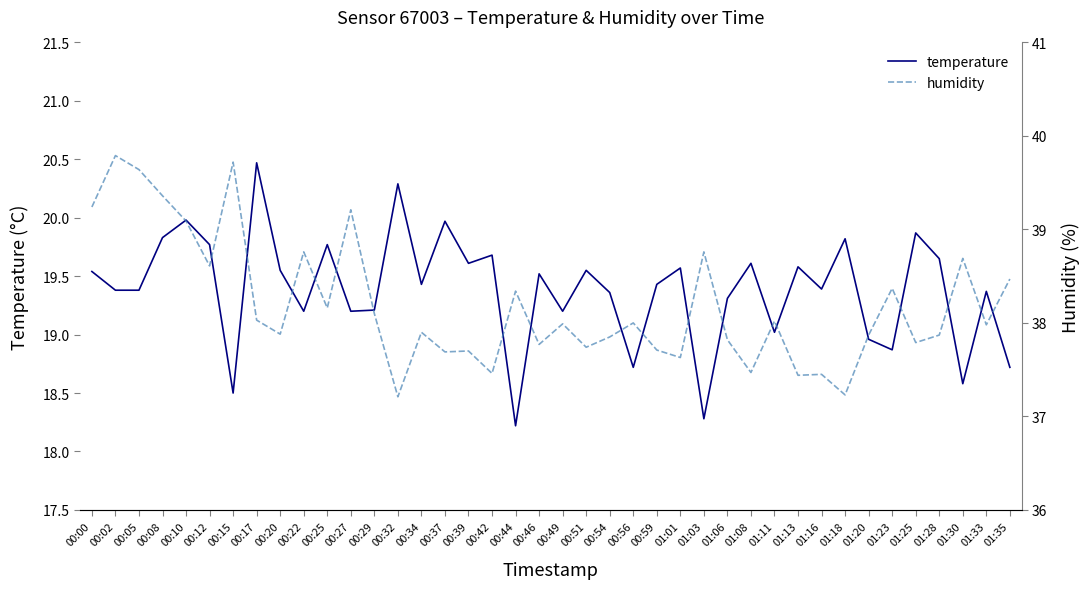

Is this an area chart (filled region under the line)?

No